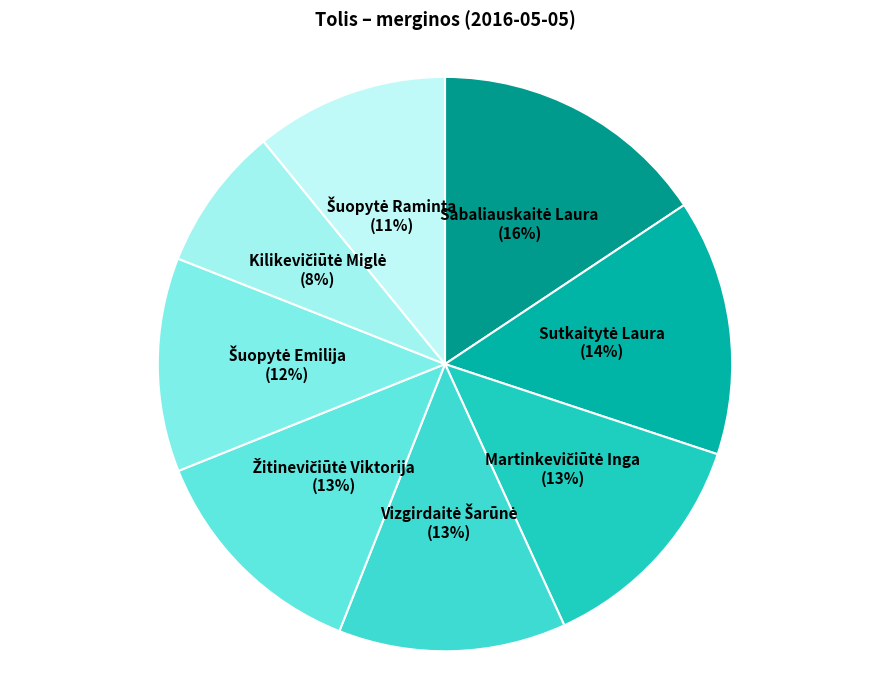

Is there a majority slice in this chart?

No